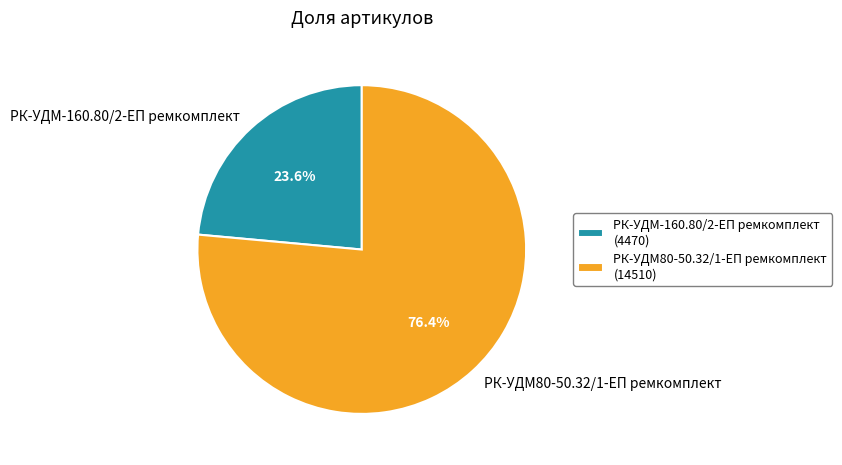

How many segments does this pie chart have?

2